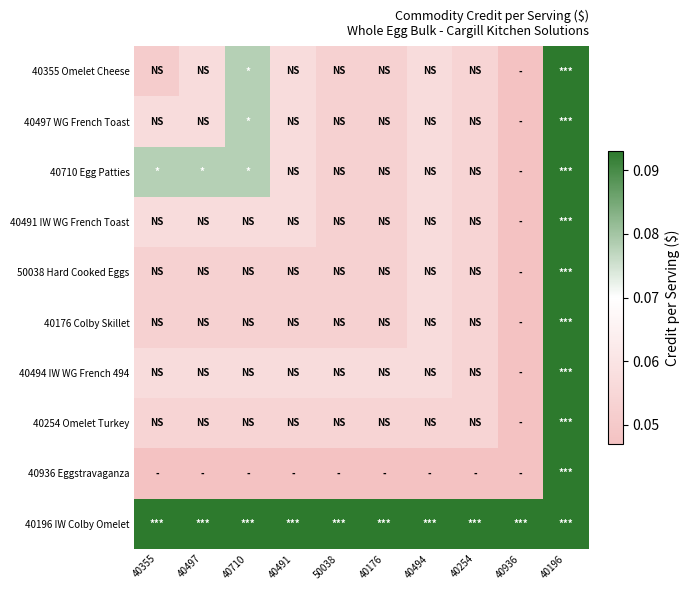

What is the total value across all series at 40497?

0.6